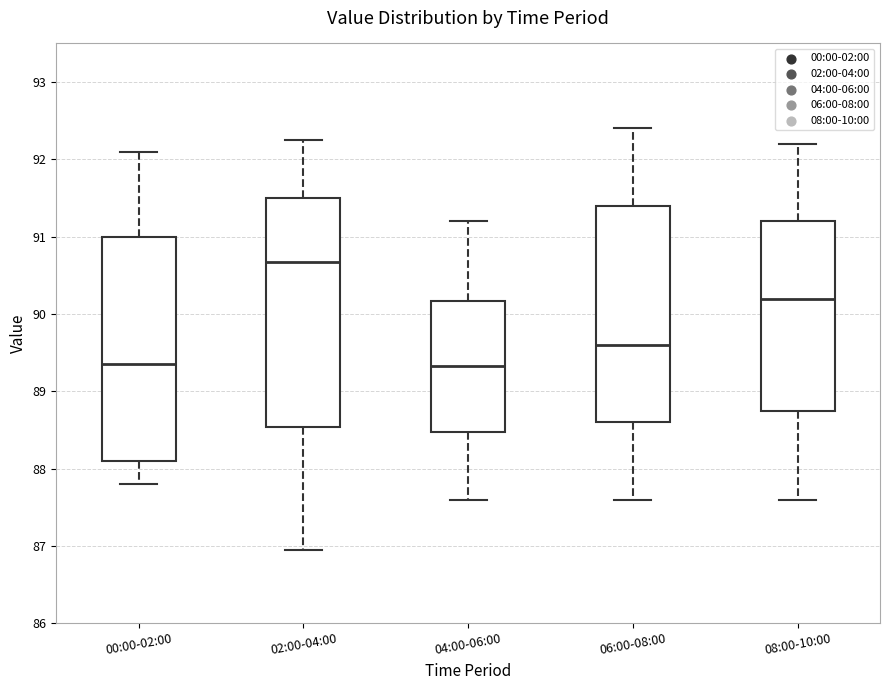

Reading left to right, read every box against the y-axis: the position of its median line, the range the box covers, and the ends of its whiskers. The values are not printed on the chart, so give them approximately, as read against the axis.

00:00-02:00: median 89.4, box 88.1 to 91.0, whiskers 87.8 to 92.1
02:00-04:00: median 90.7, box 88.5 to 91.5, whiskers 87.0 to 92.3
04:00-06:00: median 89.3, box 88.5 to 90.2, whiskers 87.6 to 91.2
06:00-08:00: median 89.6, box 88.6 to 91.4, whiskers 87.6 to 92.4
08:00-10:00: median 90.2, box 88.8 to 91.2, whiskers 87.6 to 92.2